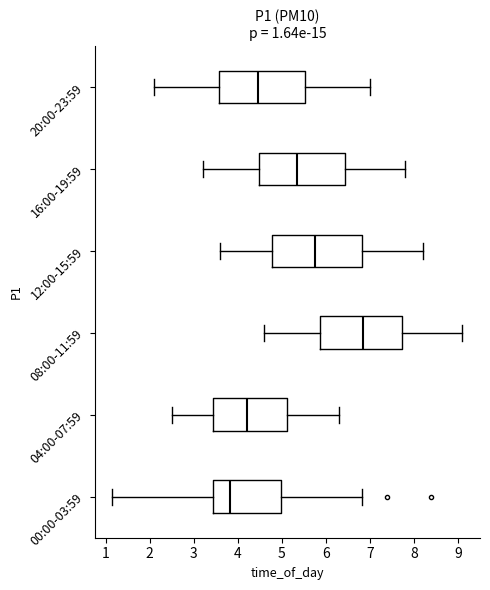

Which box has the furthest to the left median line?

00:00-03:59